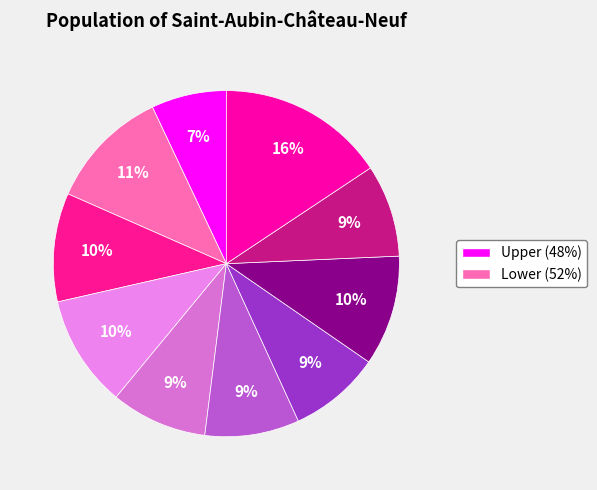

How many slices are in this pie chart?

10